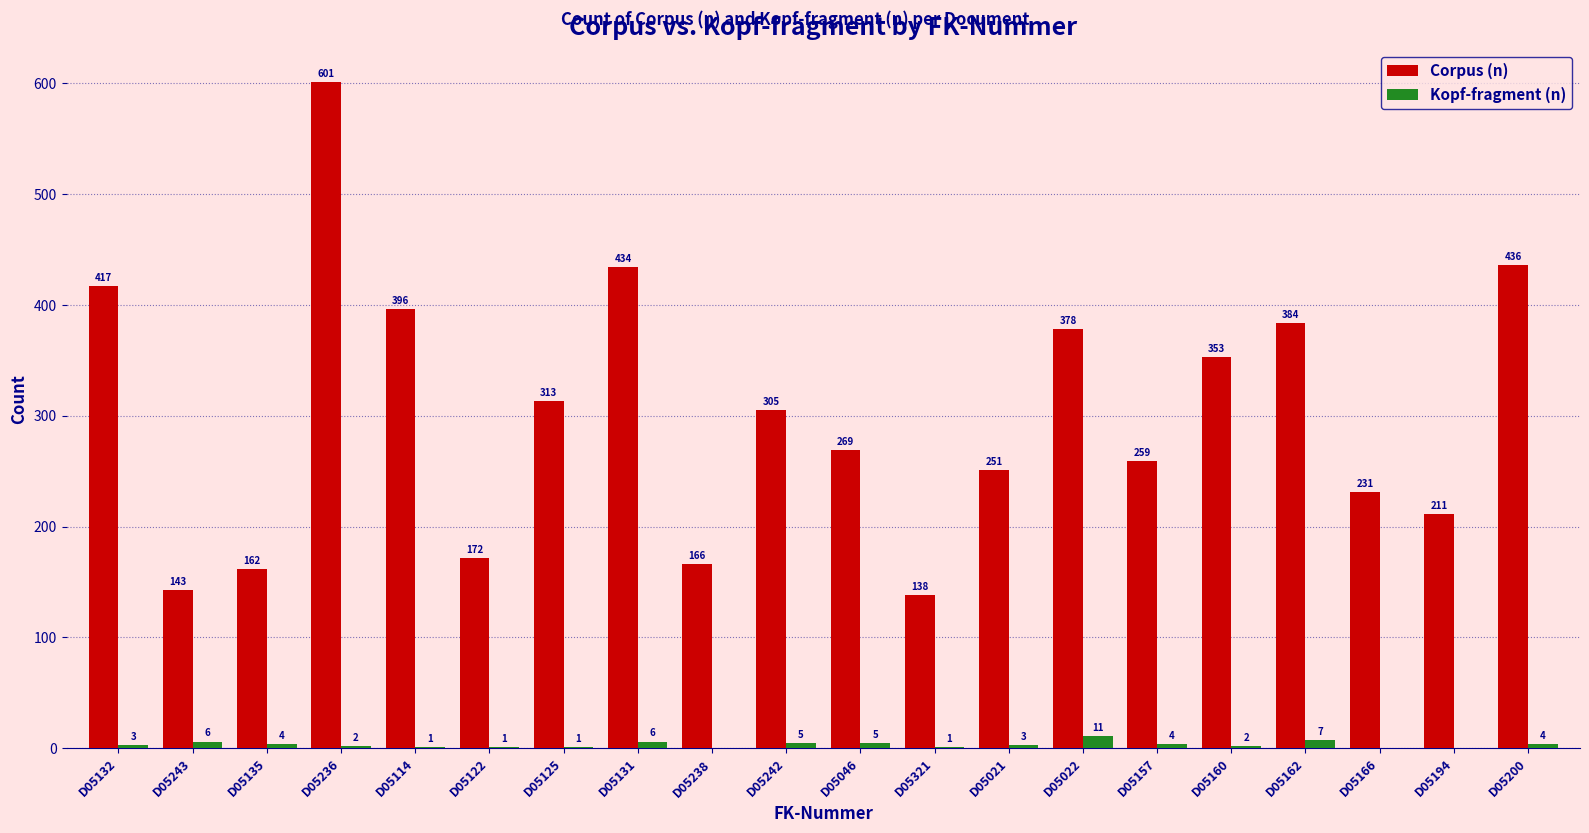

Which series changed the most between D05243 and D05021?

Corpus (n)